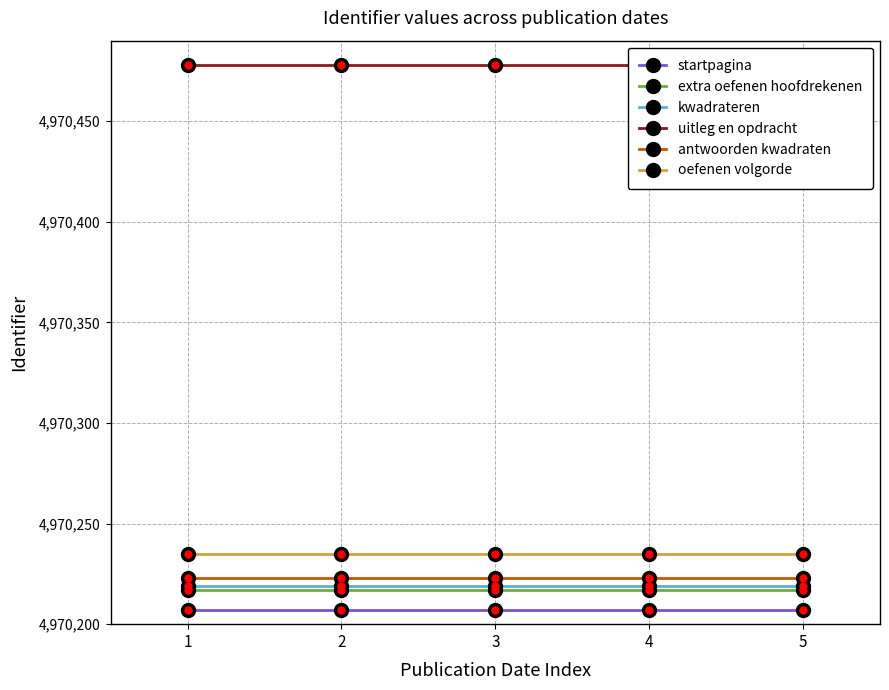

Is the value of extra oefenen hoofdrekenen at 1 greater than the value of kwadrateren at 3?

No